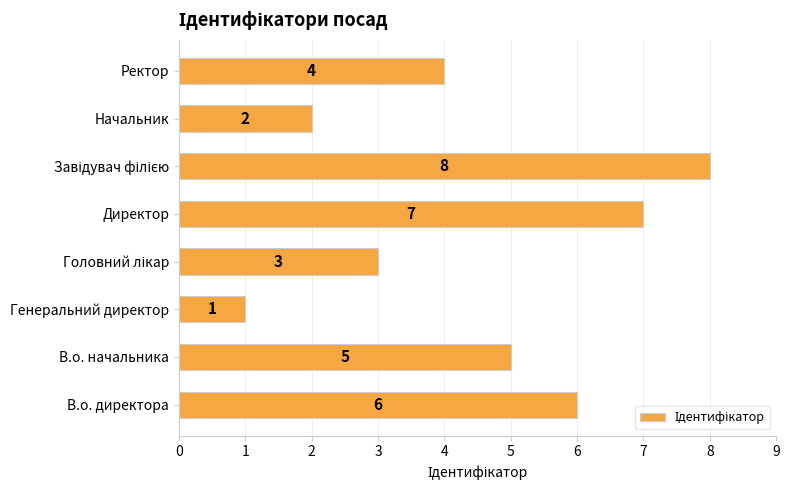

Is it true that the value at Генеральний директор is 2?

False